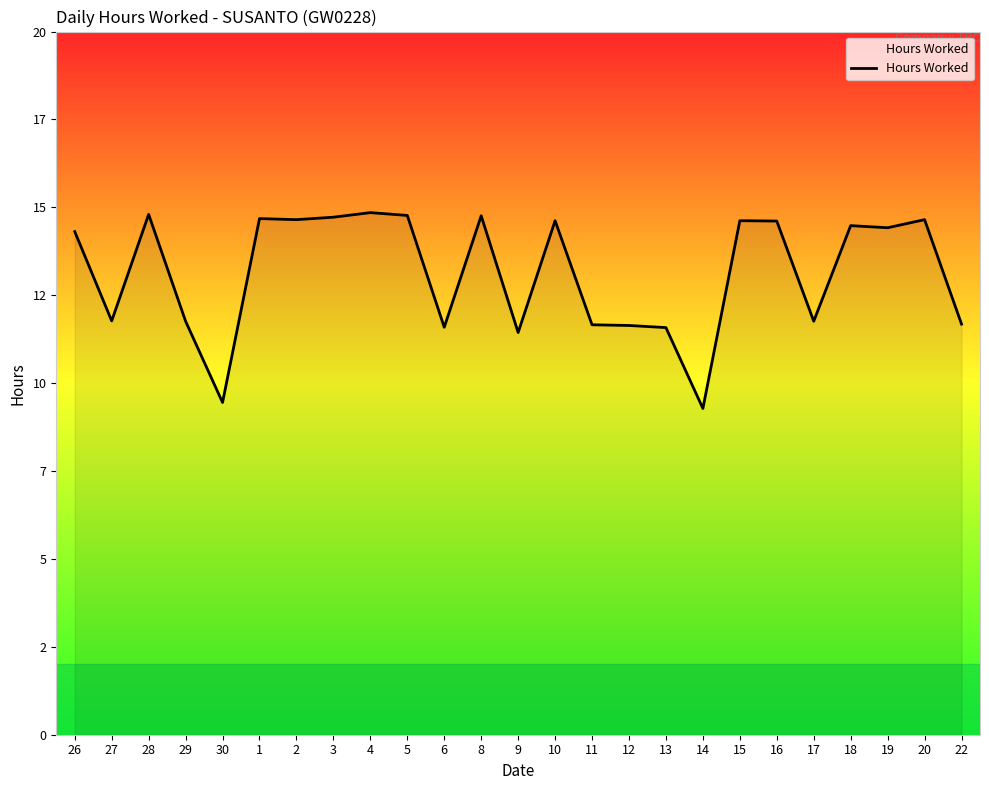

Does the chart display data point markers on the line(s)?

No